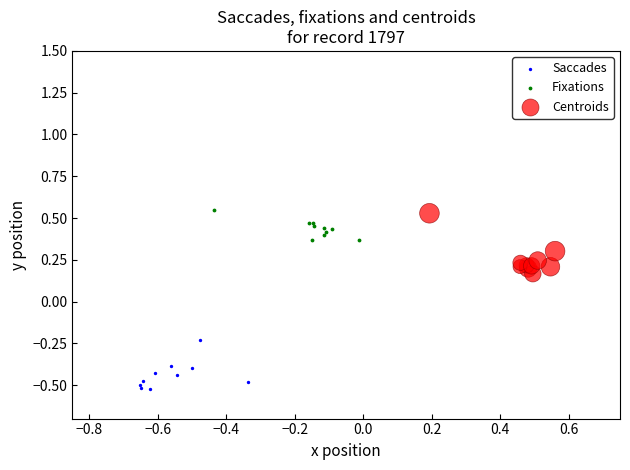

Which series contains the lowest Y value?

Saccades